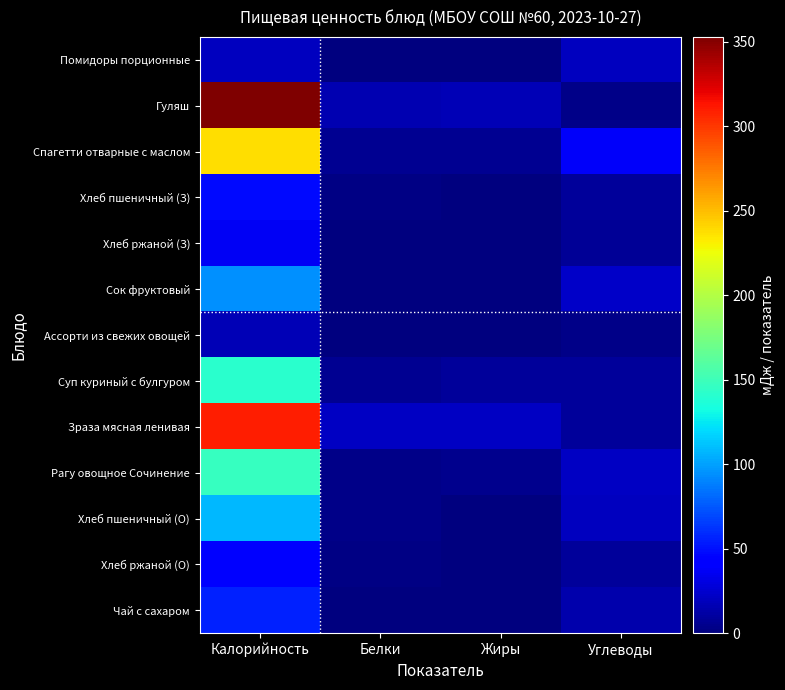

How many distinct data groups are displayed?

13